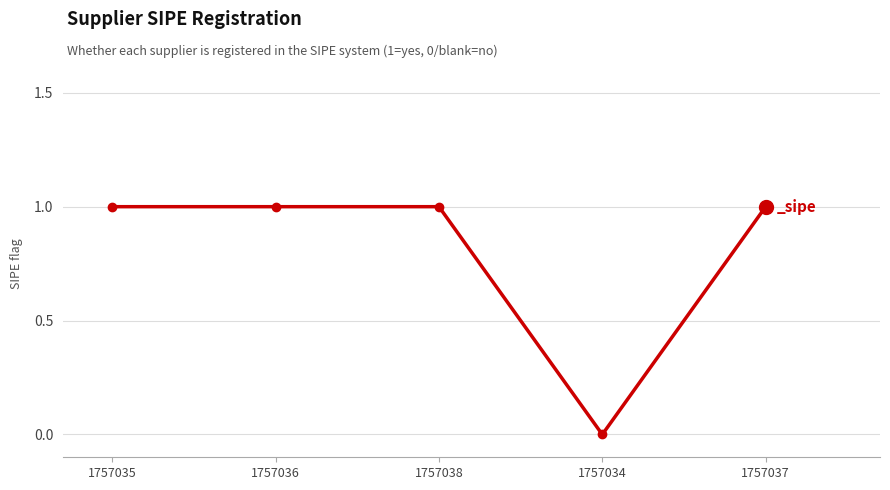

Is it true that the value at 1757037 is 1?

True